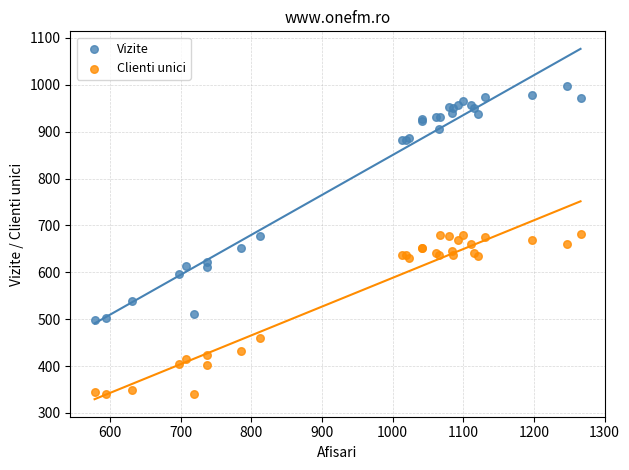

Which series reaches the maximum Y coordinate?

Vizite